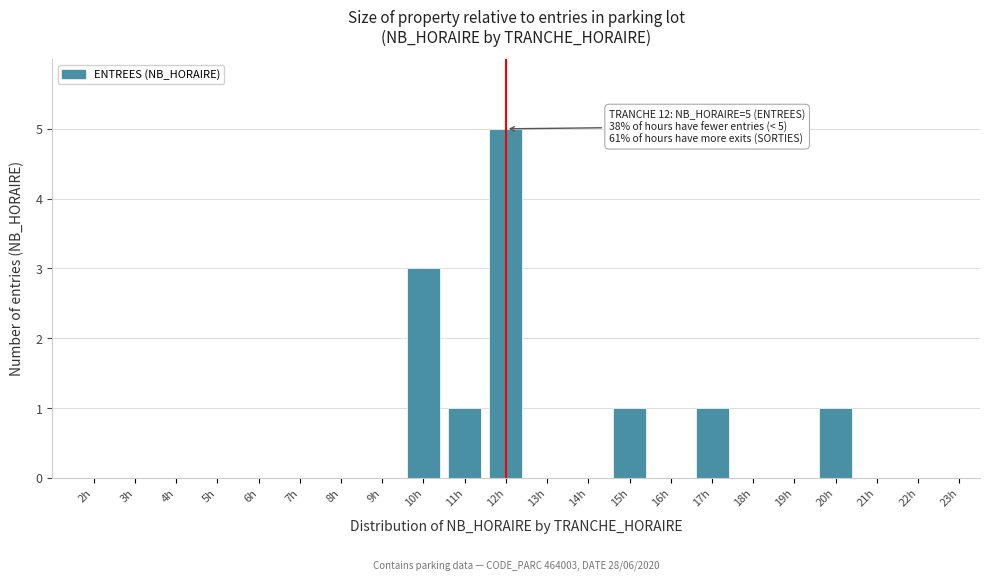

Reading left to right, what are all the values shown in this chart?

2h=0	3h=0	4h=0	5h=0	6h=0	7h=0	8h=0	9h=0	10h=3	11h=1	12h=5	13h=0	14h=0	15h=1	16h=0	17h=1	18h=0	19h=0	20h=1	21h=0	22h=0	23h=0